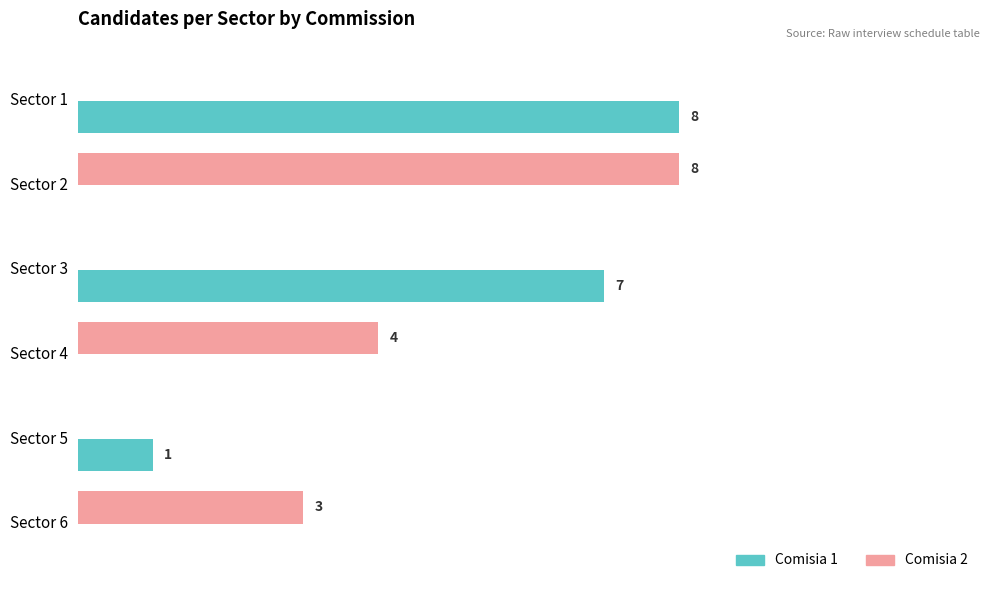

At which label is Comisia 2 closest to 4?

Sector 4